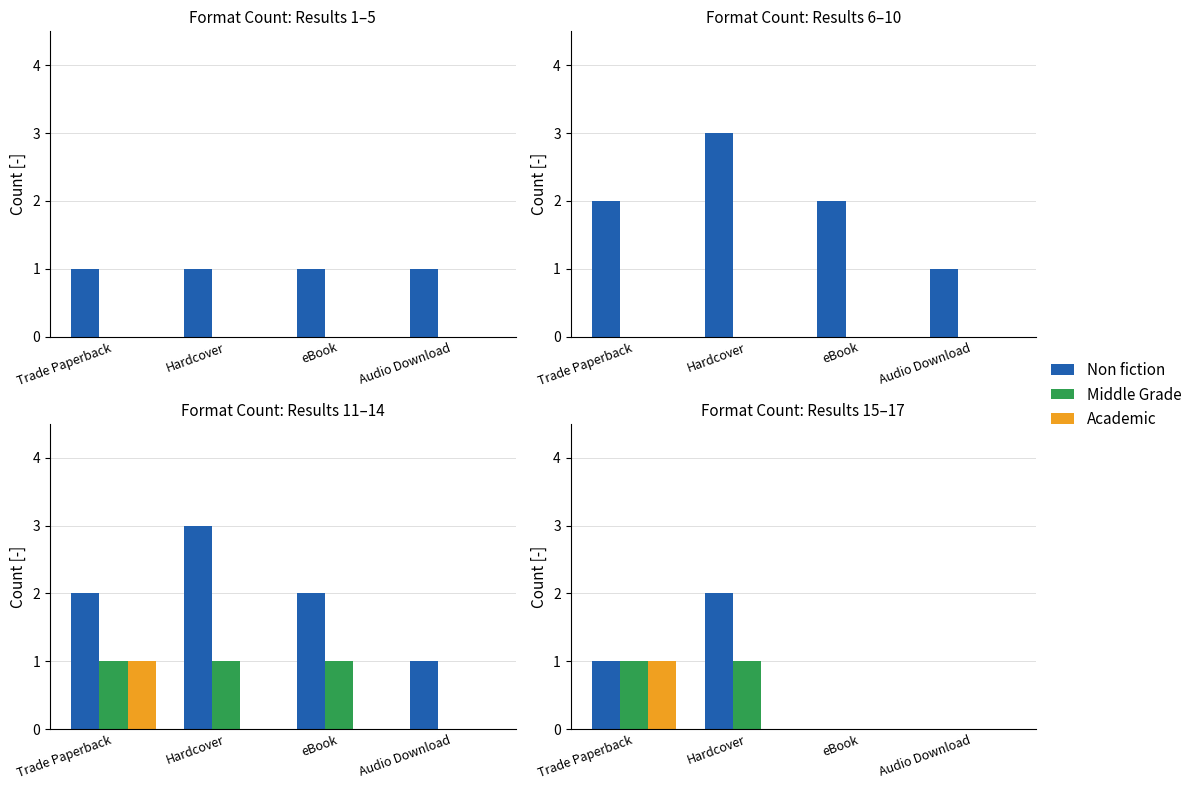

How many distinct data groups are displayed?

3